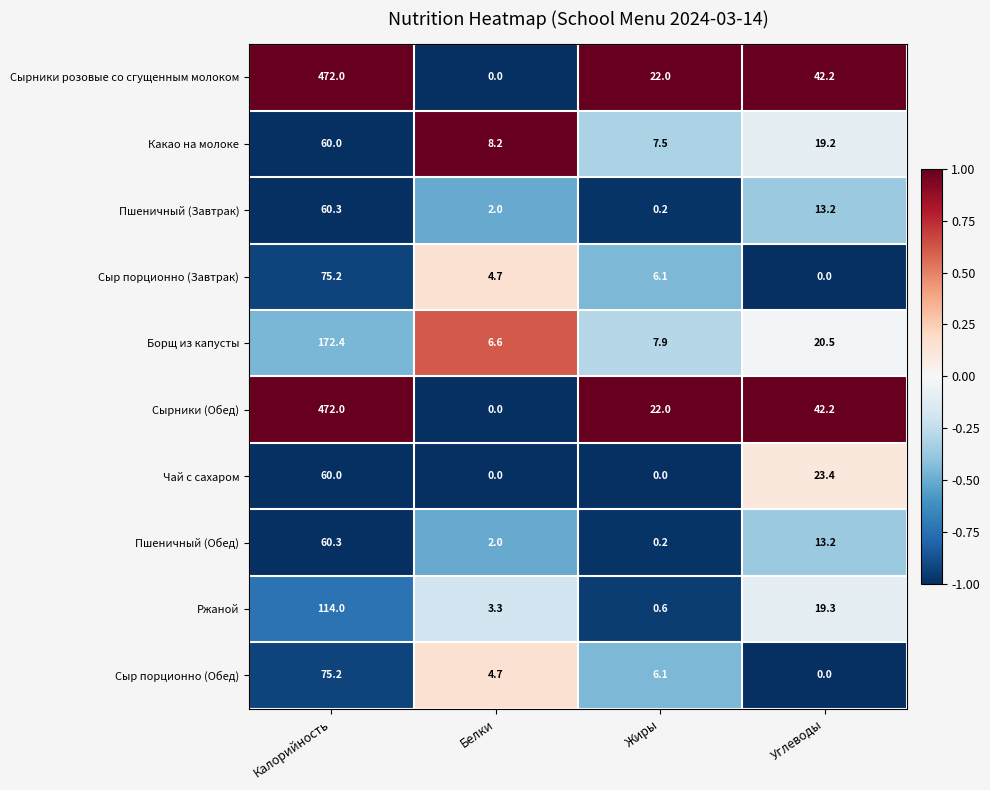

What is the minimum value for Борщ из капусты?

6.6